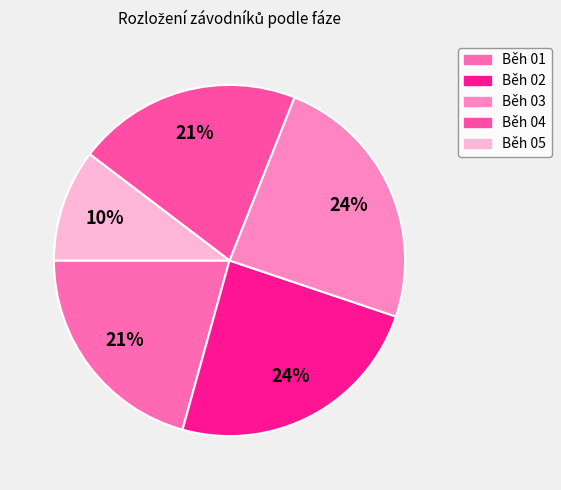

True or false: Běh 01 accounts for 21% of the total.

True